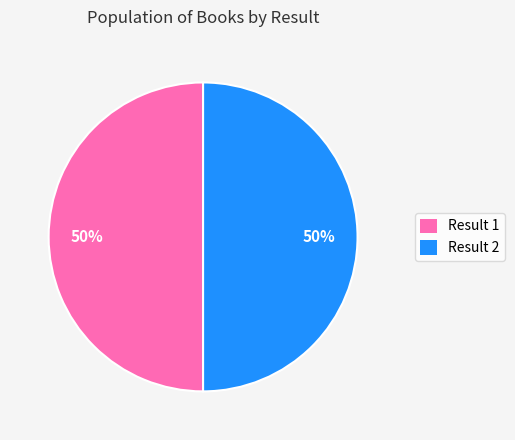

Approximately how many times larger is the value at Result 2 compared to Result 1?

1.0